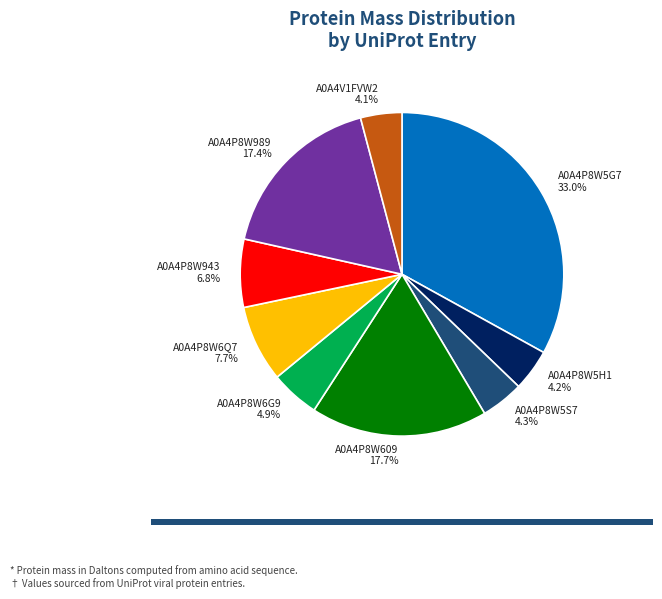

Does any single category account for the majority?

No